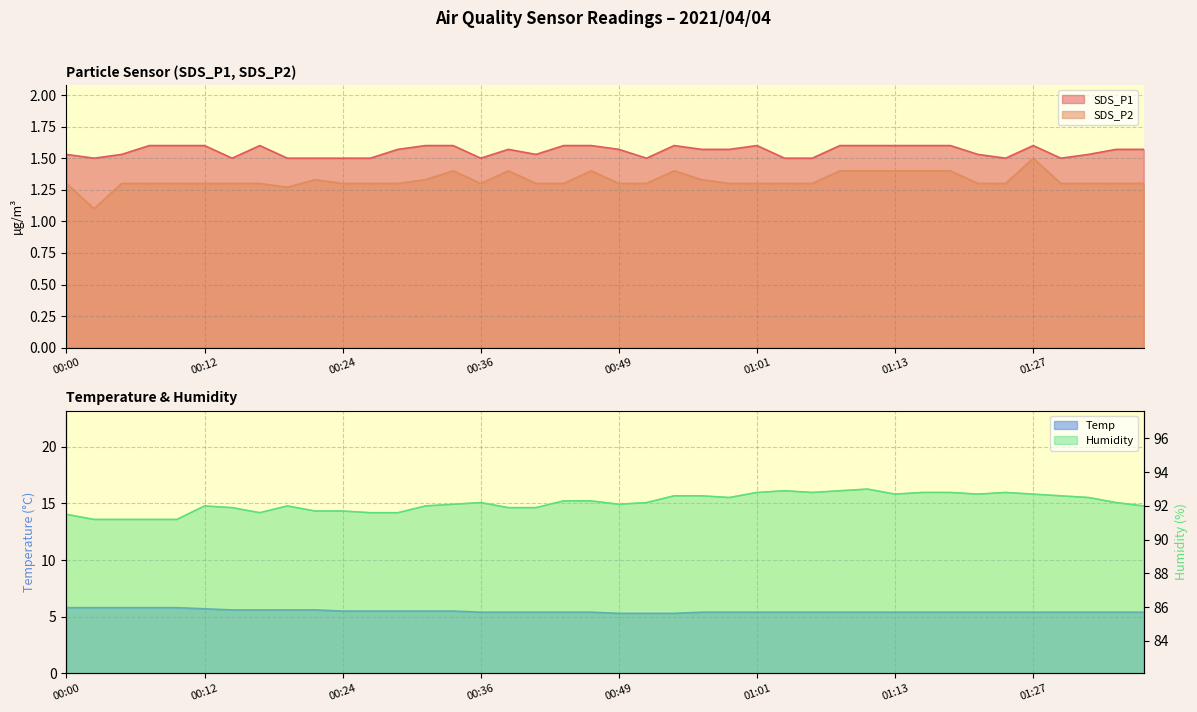

Where is SDS_P2 nearest to the value 1?

00:02